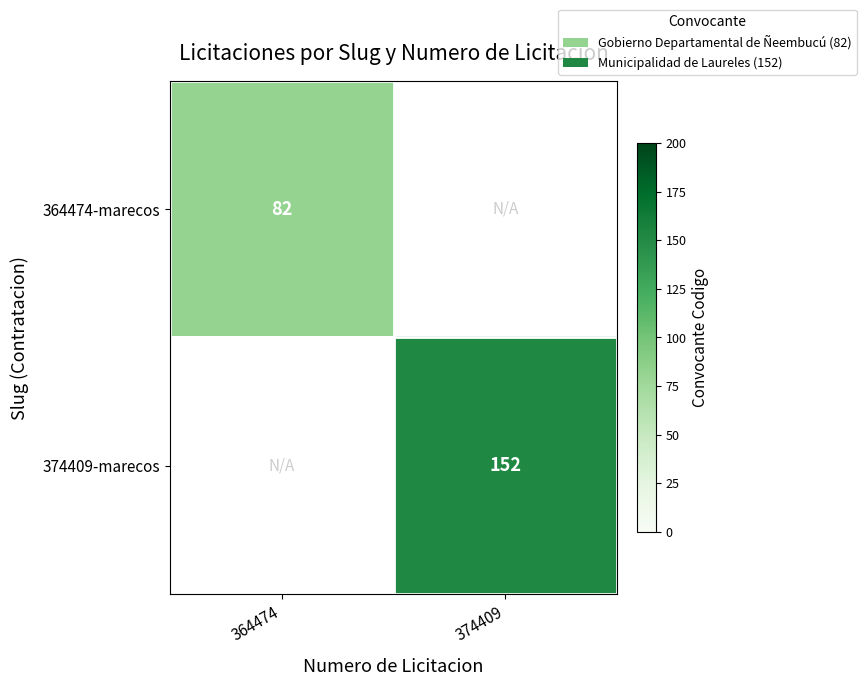

Count the number of data series in this chart.

2